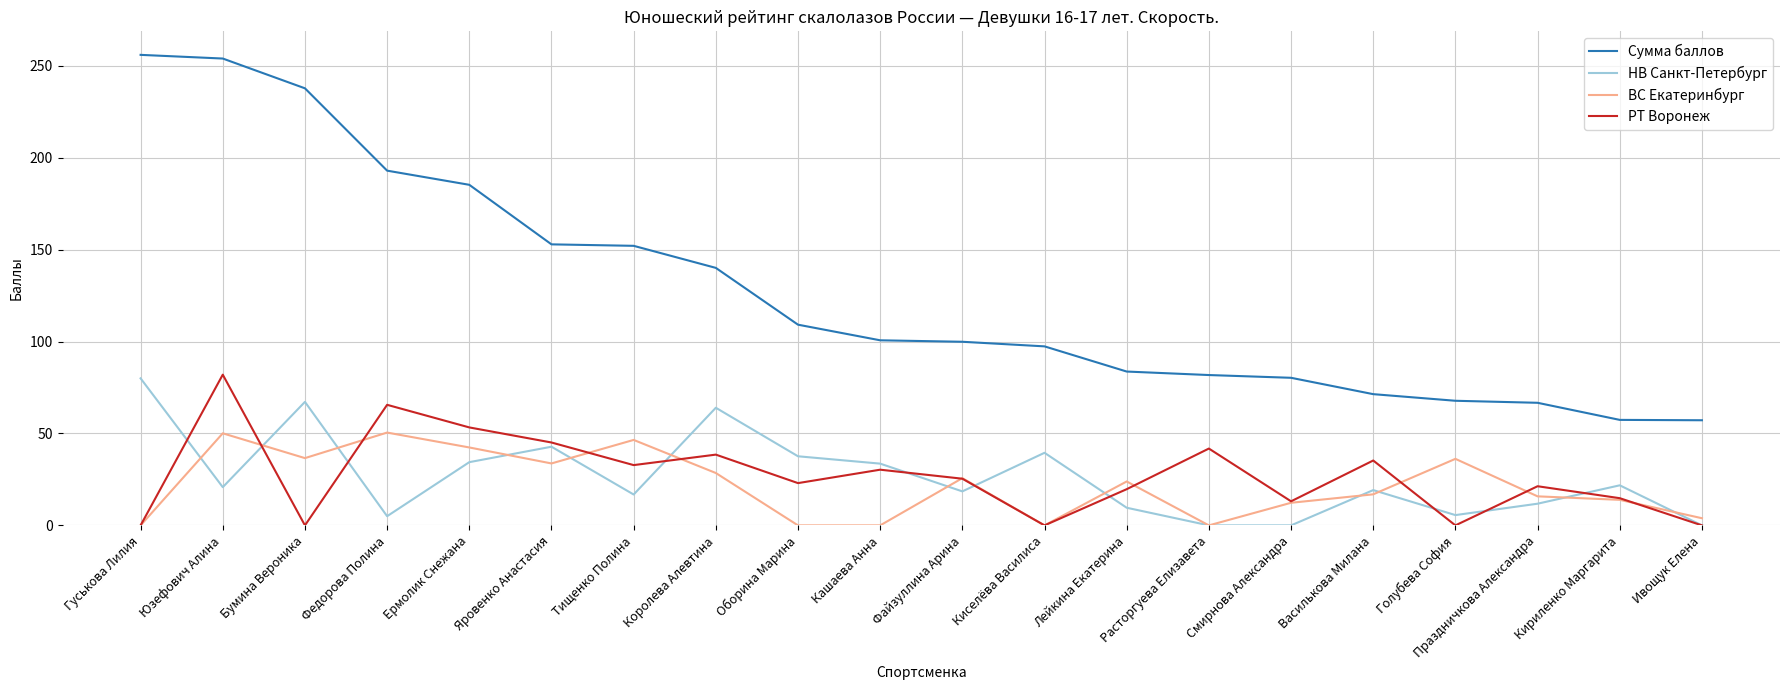

What is the difference between the highest and lowest values at Кашаева Анна?

100.7